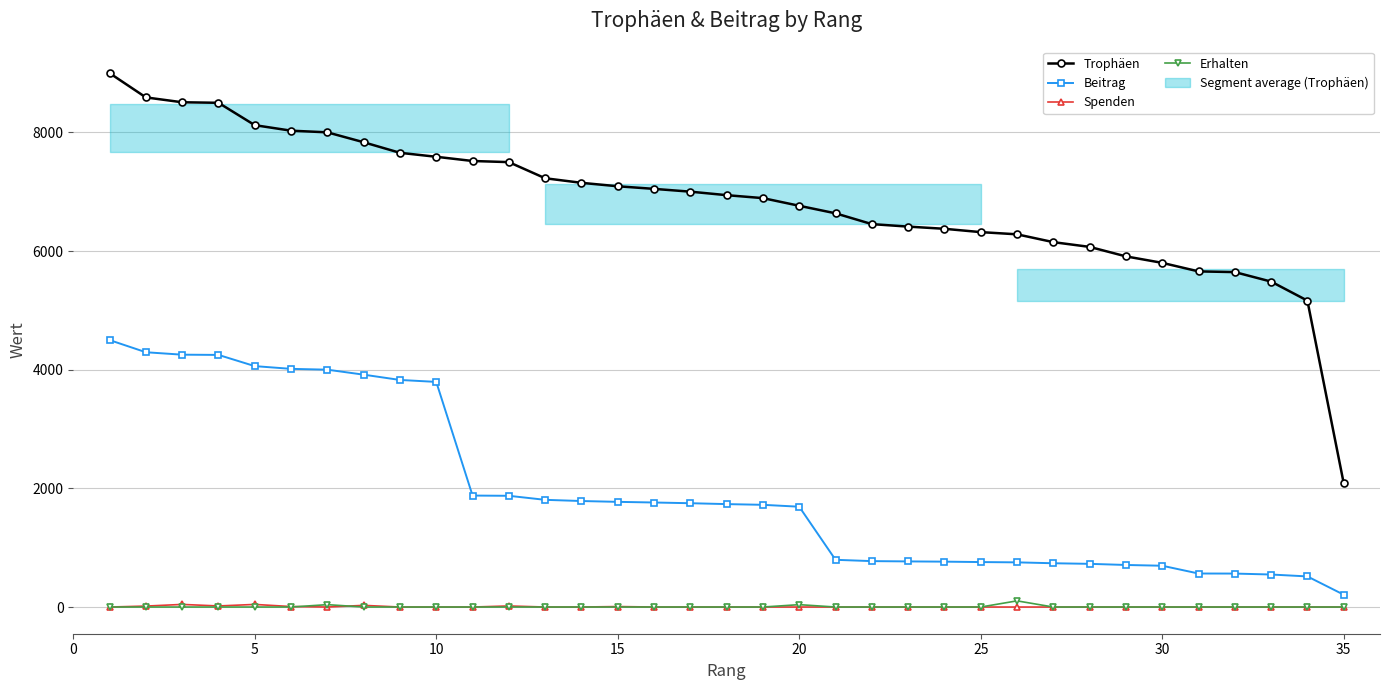

The value of Beitrag at 30 is 696. True or false?

True